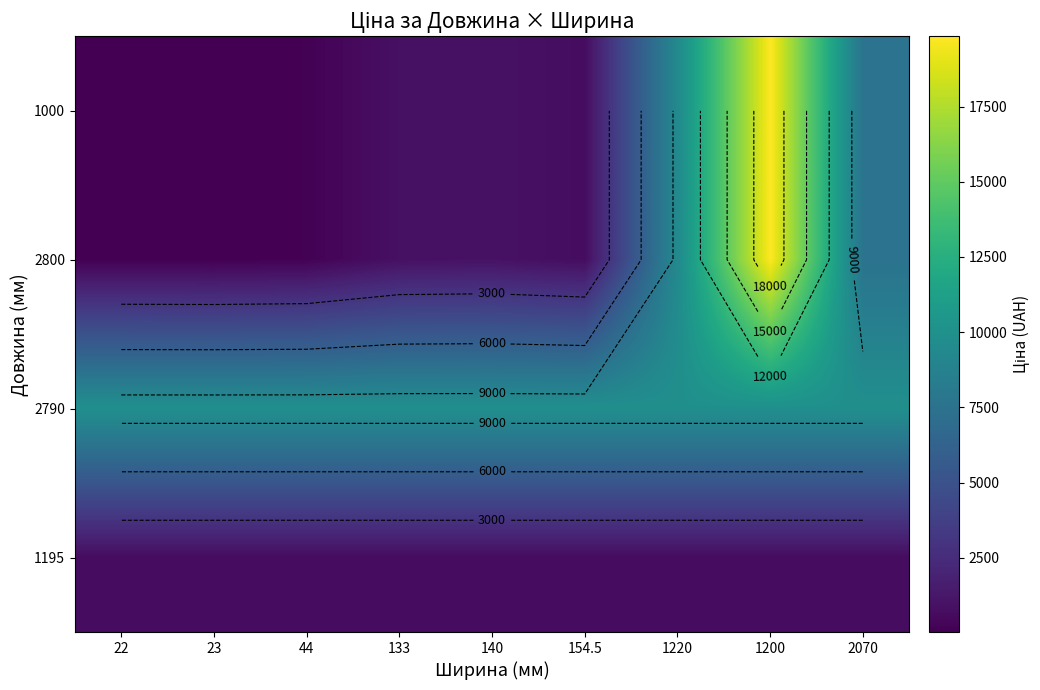

The value of 1000 at 154.5 is 689.1. True or false?

True